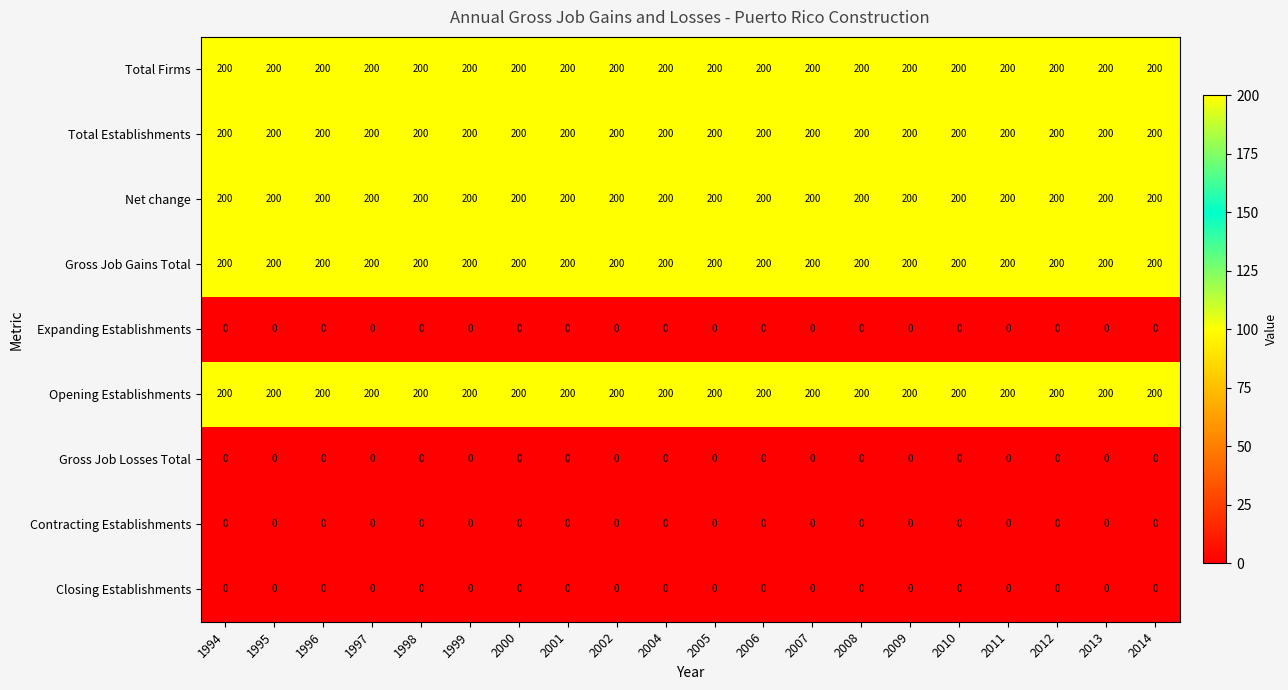

Is it true that Gross Job Gains Total equals 353 at 2012?

False